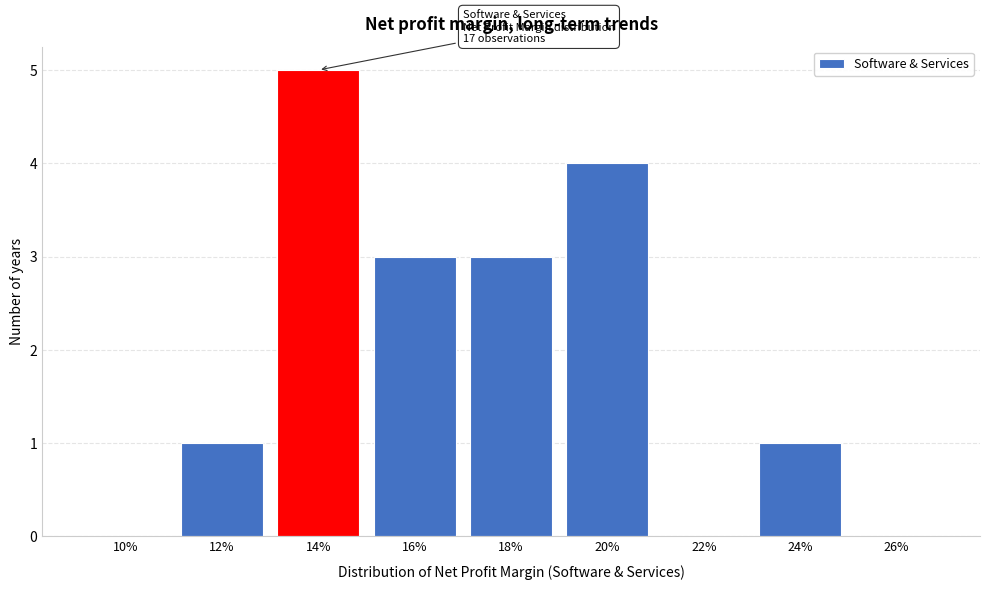

Reading left to right, transcribe all the data shown in this chart.

10%=0	12%=1	14%=5	16%=3	18%=3	20%=4	22%=0	24%=1	26%=0